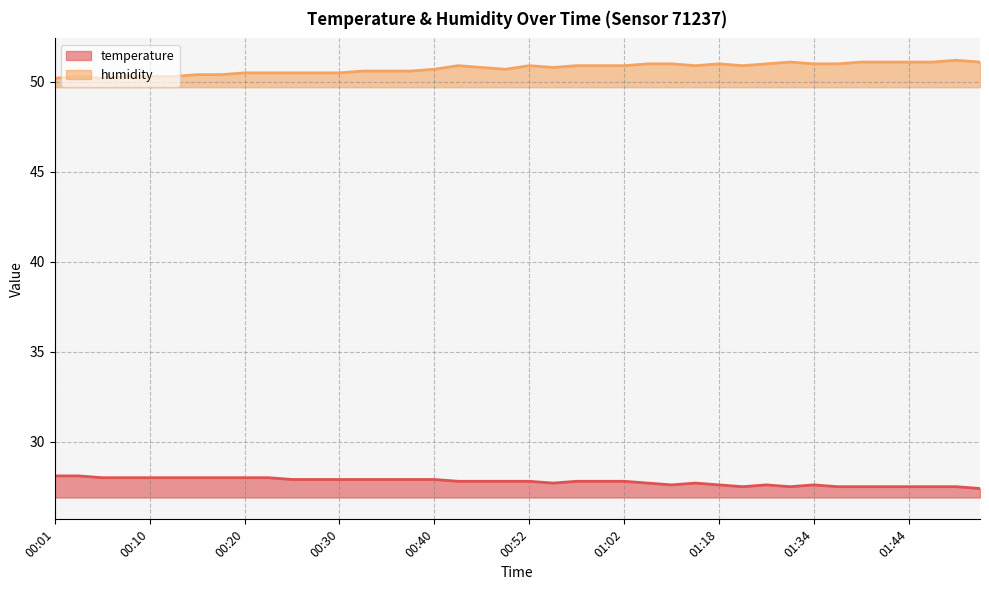

True or false: humidity and temperature intersect in this chart.

False